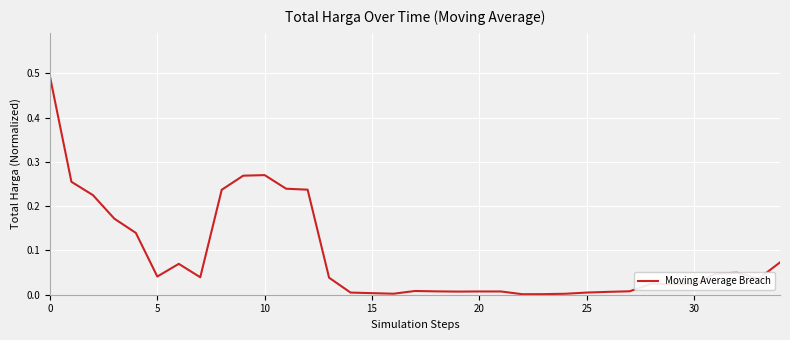

What is the difference between the second highest and second lowest values?

0.3